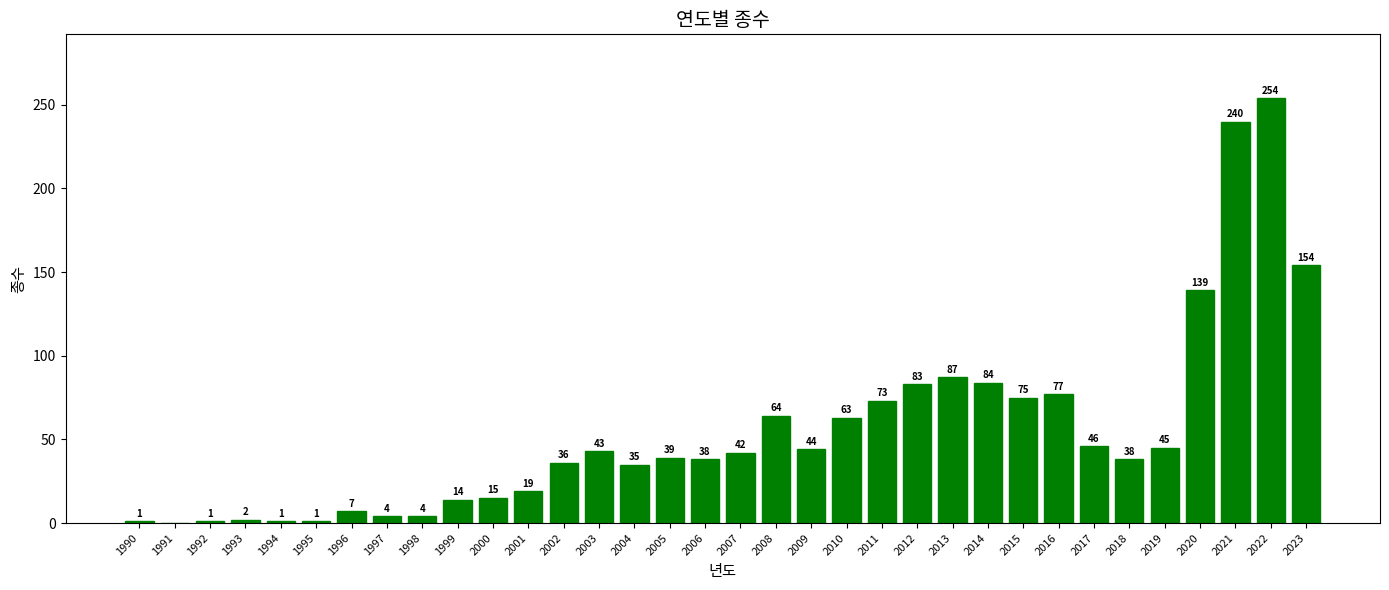

True or false: the data shows 73 at 2011.

True